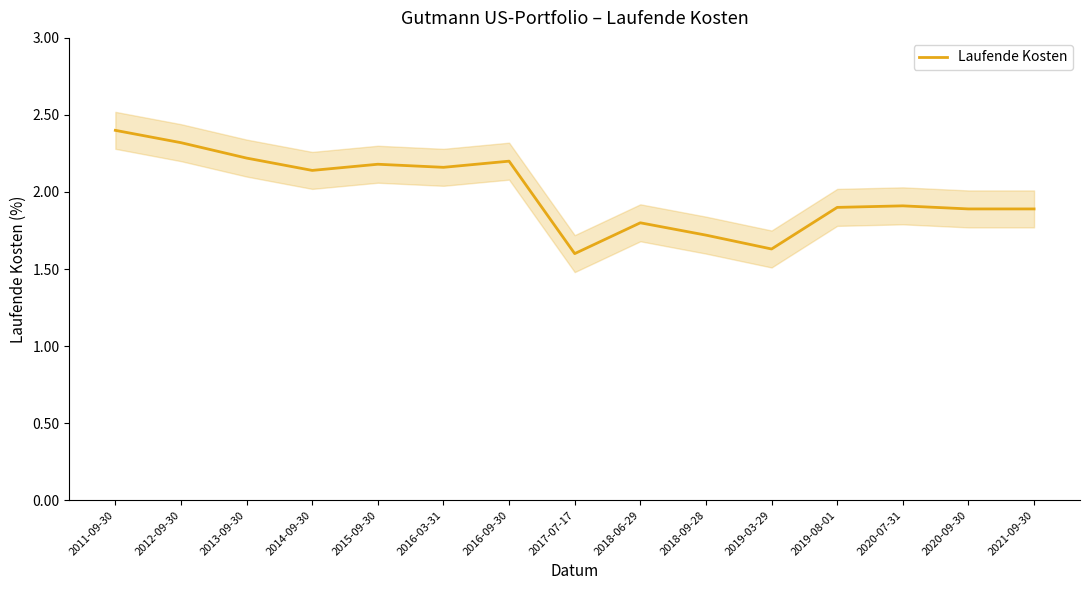

At which category does the chart reach its minimum across all series?

2017-07-17